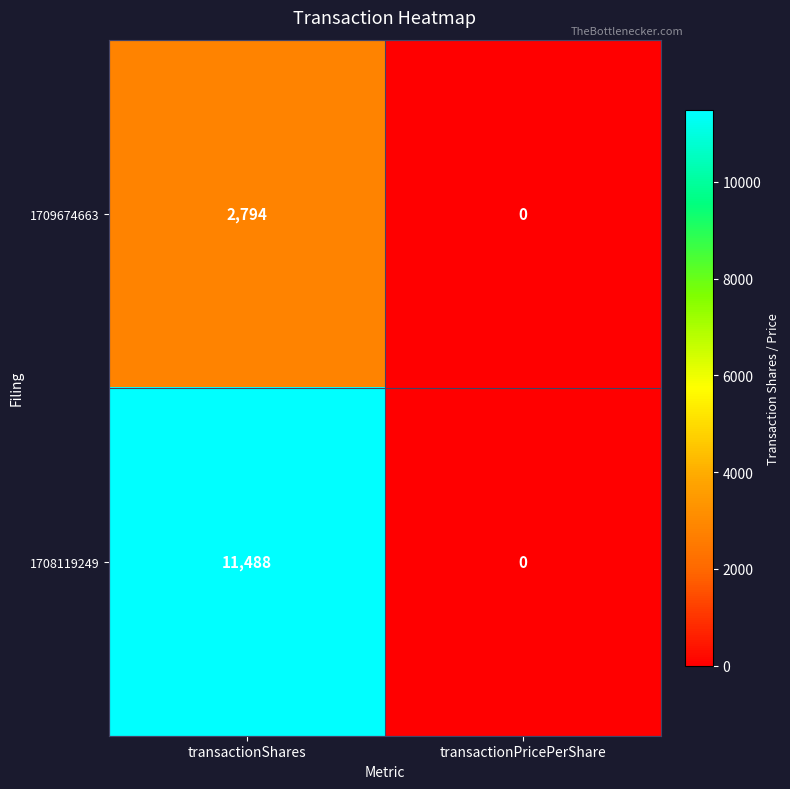

At which category does the chart reach its peak across all series?

transactionShares